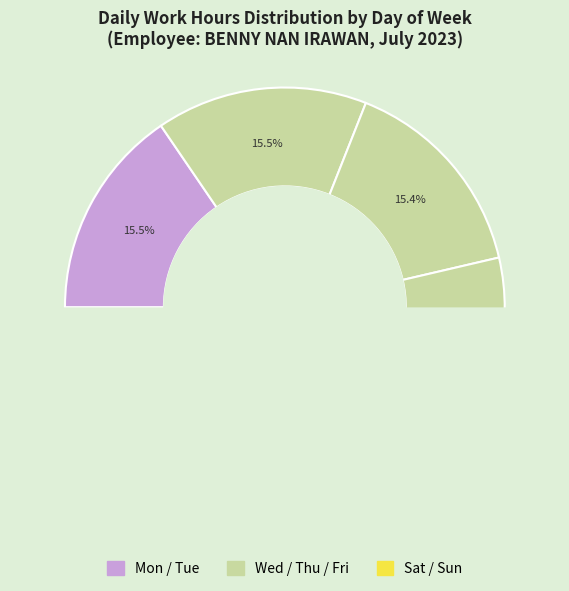

The Wed slice represents 15% of the pie. True or false?

True